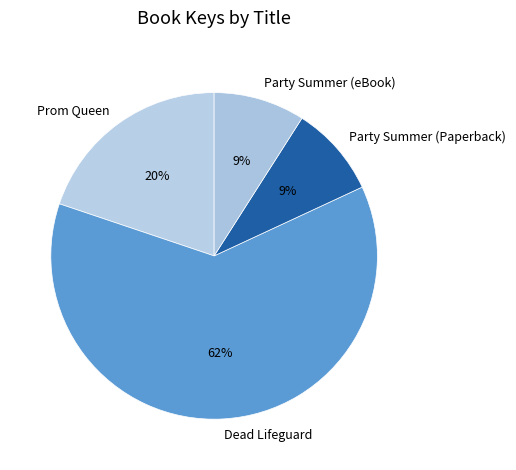

Is it true that Prom Queen is 20% of the pie?

True